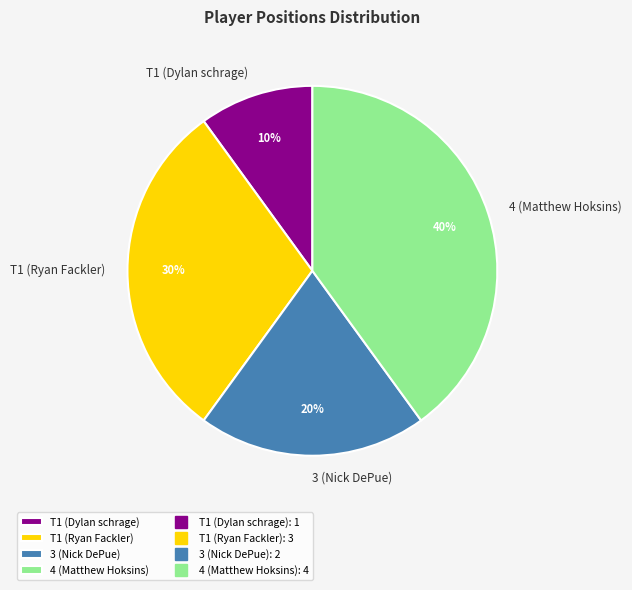

To the nearest percent, what is the difference between the 4 (Matthew Hoksins) and T1 (Dylan schrage) slice percentages?

30%